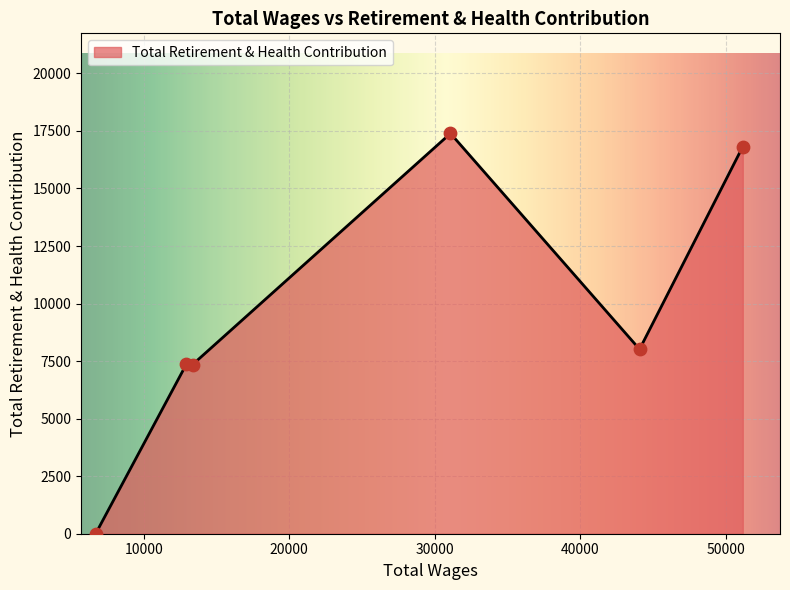

What is the maximum value shown in the chart?

17392